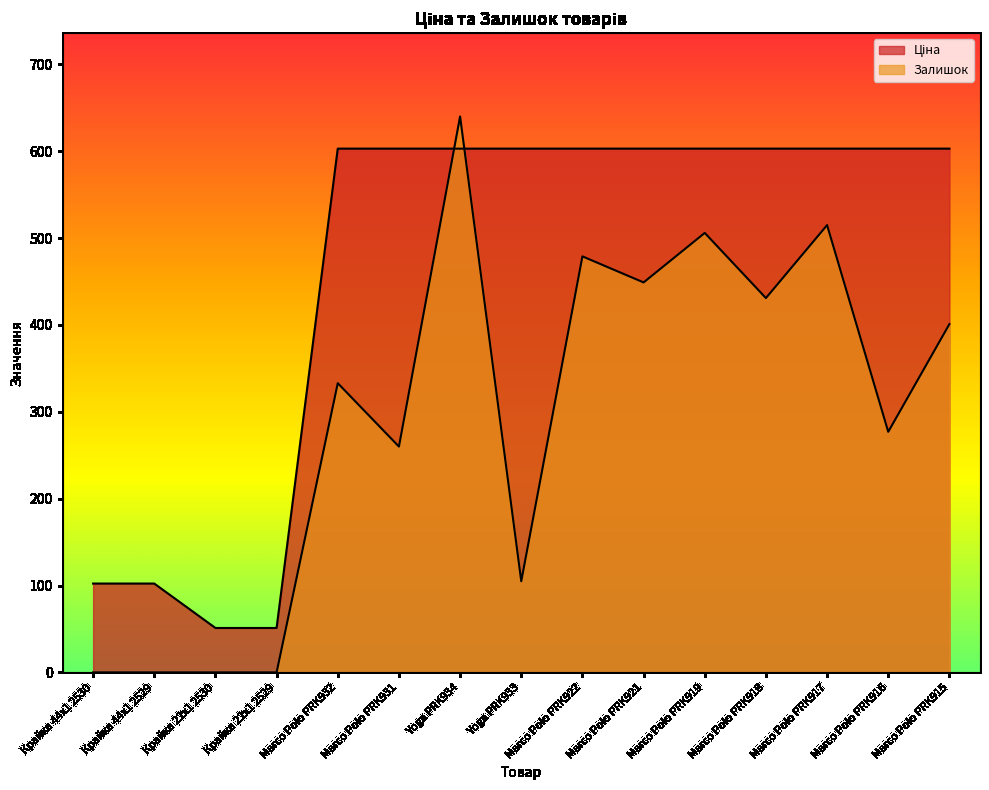

What are all the series names shown in the legend?

Ціна, Залишок